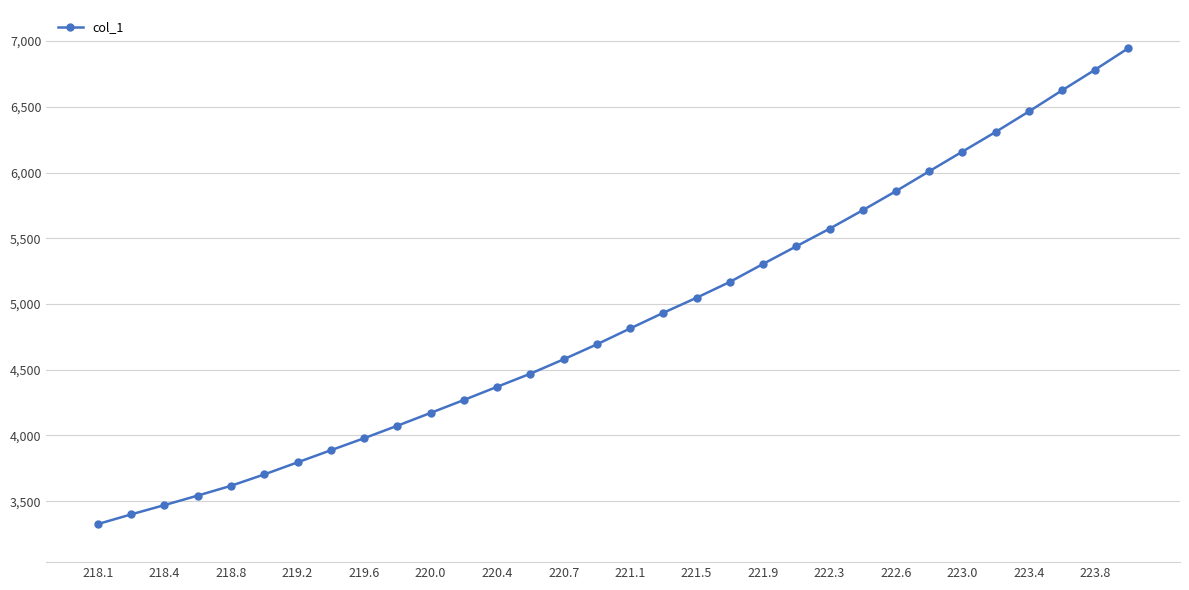

Reading left to right, extract all data points from this chart.

3326.5	3400.1	3470.8	3542.9	3617.6	3704.0	3795.8	3887.9	3979.2	4074.3	4171.8	4270.1	4370.5	4470.2	4579.5	4693.3	4814.0	4933.2	5047.7	5167.8	5304.7	5438.9	5572.5	5713.4	5858.6	6009.4	6159.2	6308.4	6464.1	6624.7	6782.7	6946.3